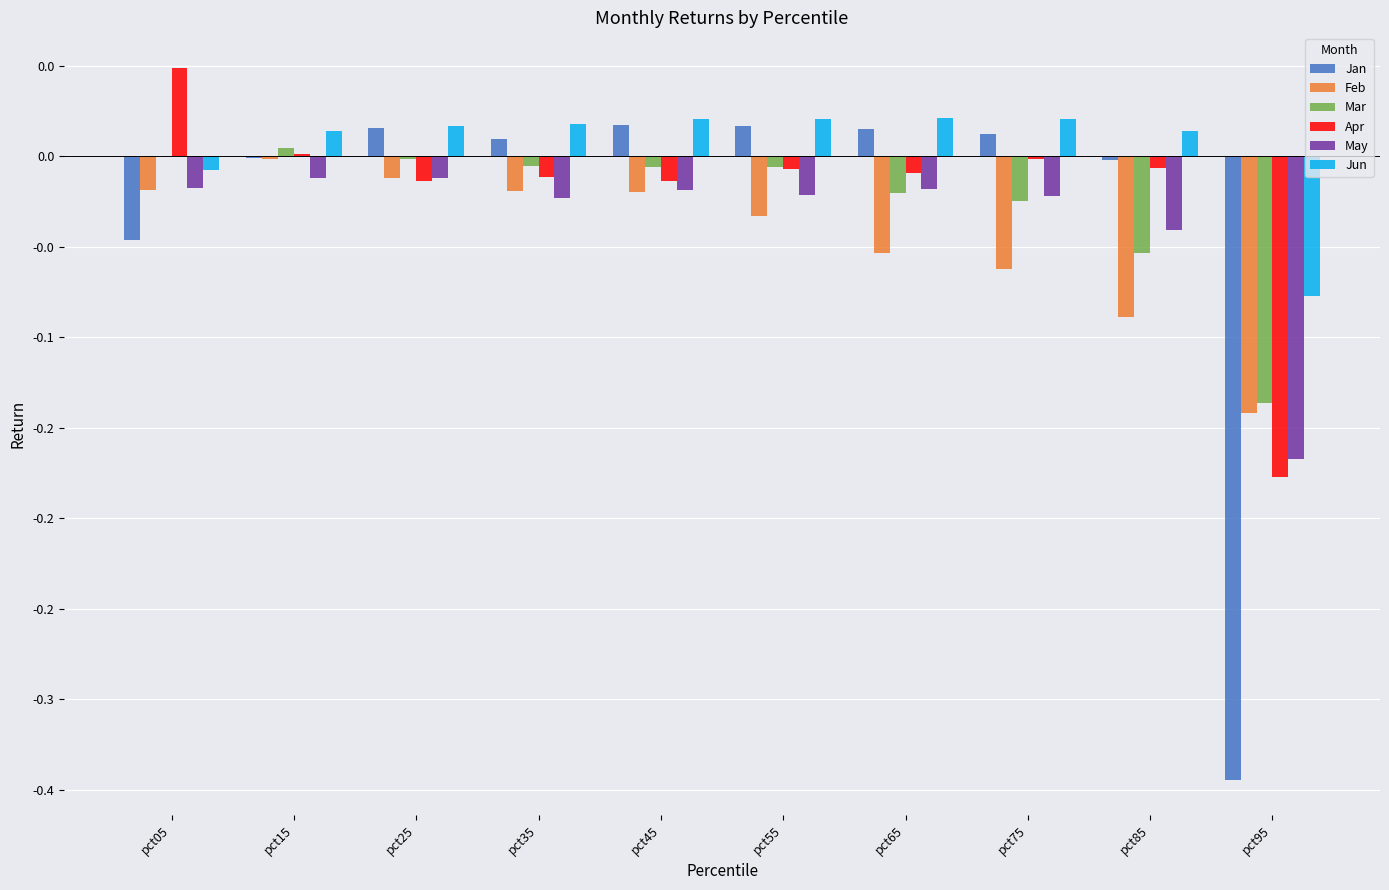

What are all the series names shown in the legend?

Jan, Feb, Mar, Apr, May, Jun